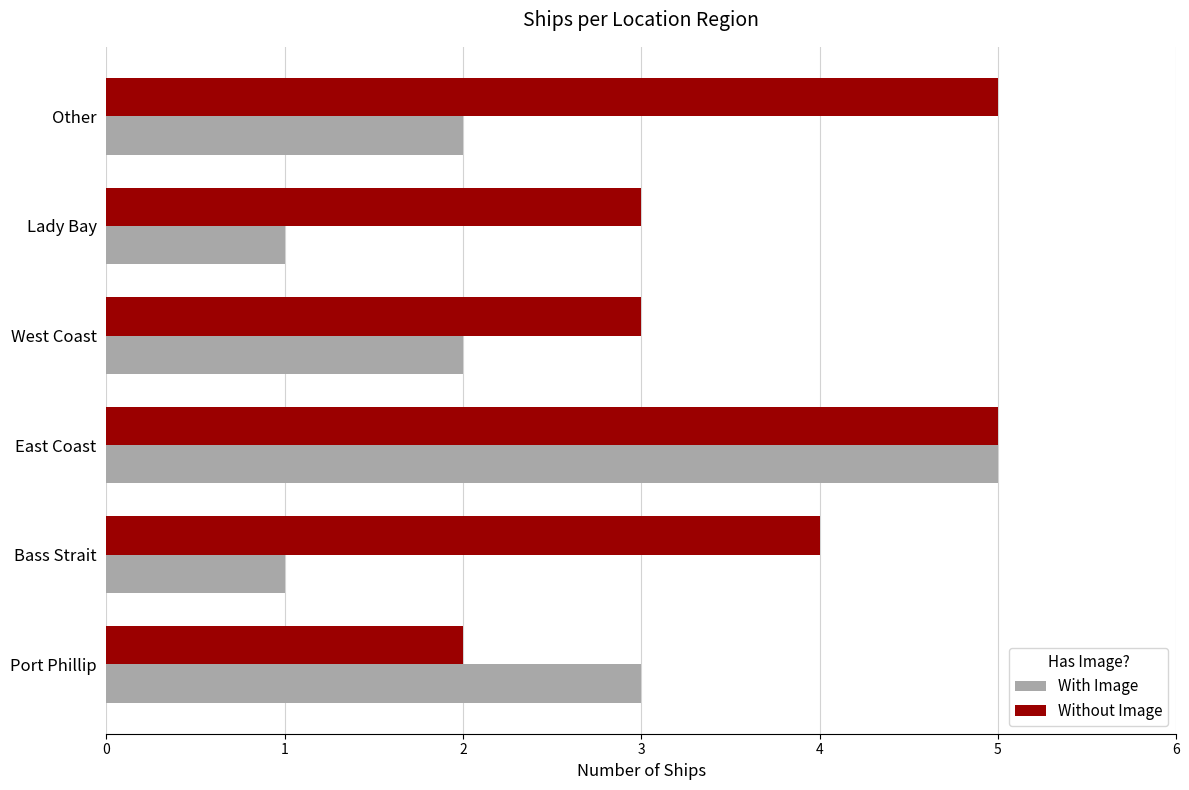

What is the greatest value displayed?

5